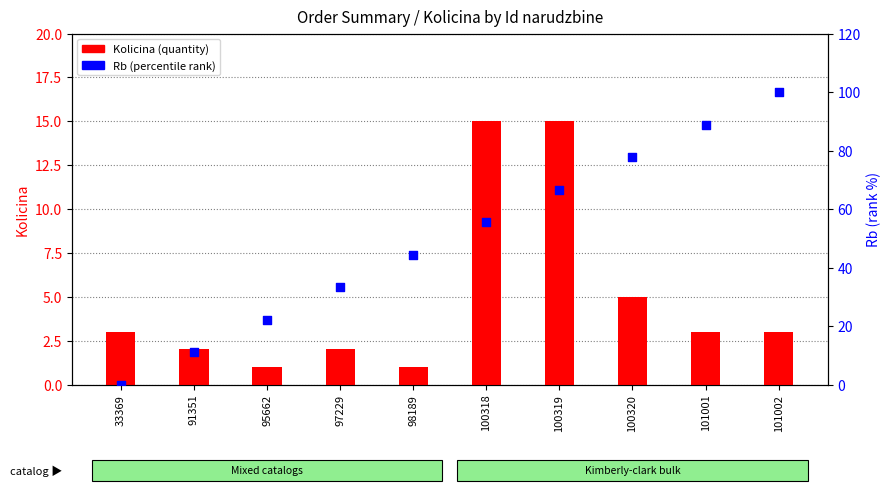

Which series reaches the maximum Y coordinate?

Rb (percentile rank)